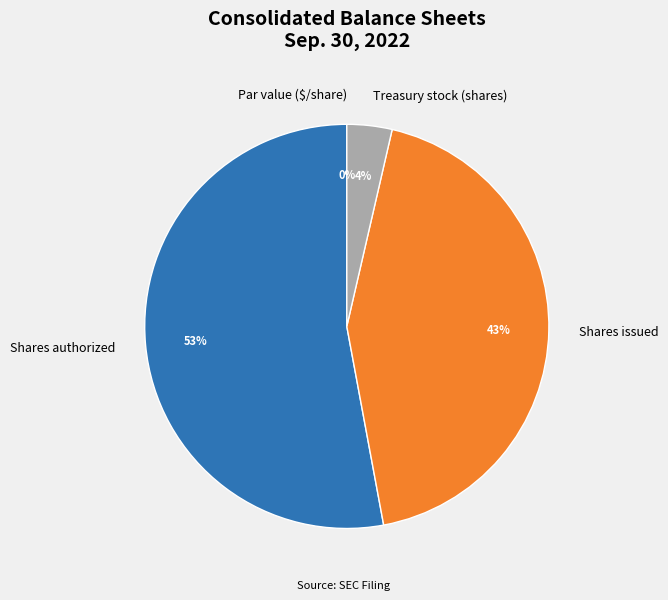

To the nearest percent, what percentage of the pie is Treasury stock (shares)?

4%